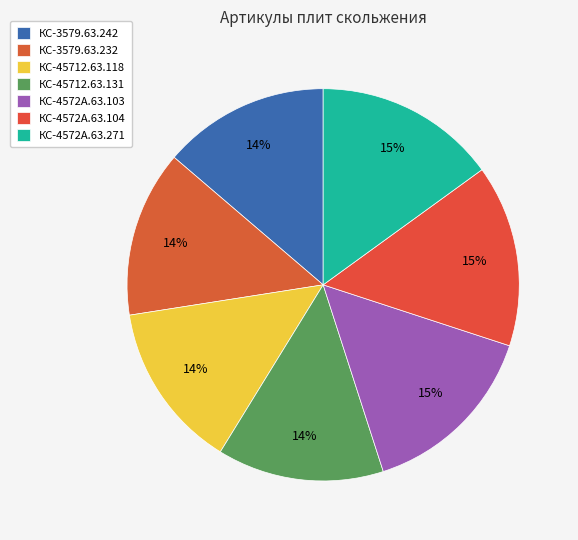

Does any single category account for the majority?

No